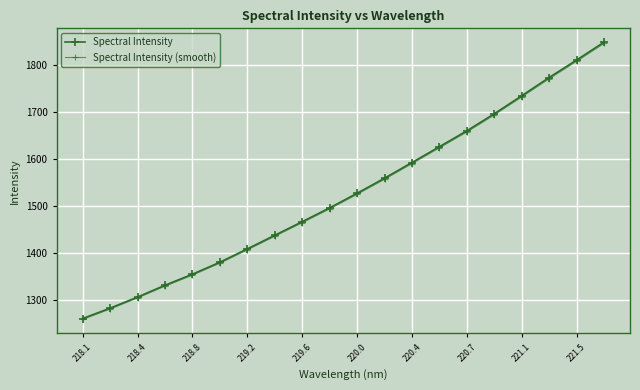

Which series has the largest range (max minus min)?

Spectral Intensity